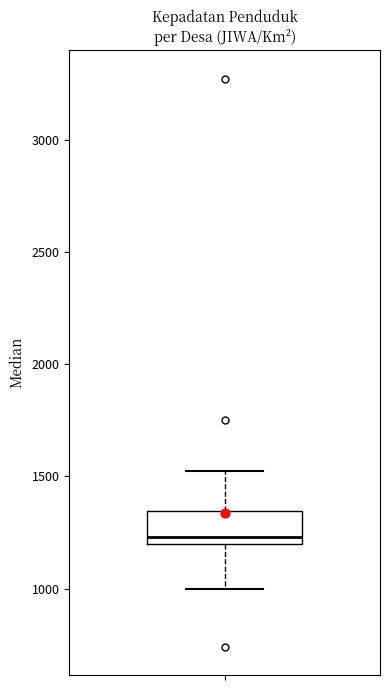

Transcribe this box plot: give where the median line is, the range the box spans, and where the two whiskers end, as read against the y-axis. The values are not printed on the chart, so give them approximately, as read against the axis.

median 1250, box 1200 to 1350, whiskers 1000 to 1500